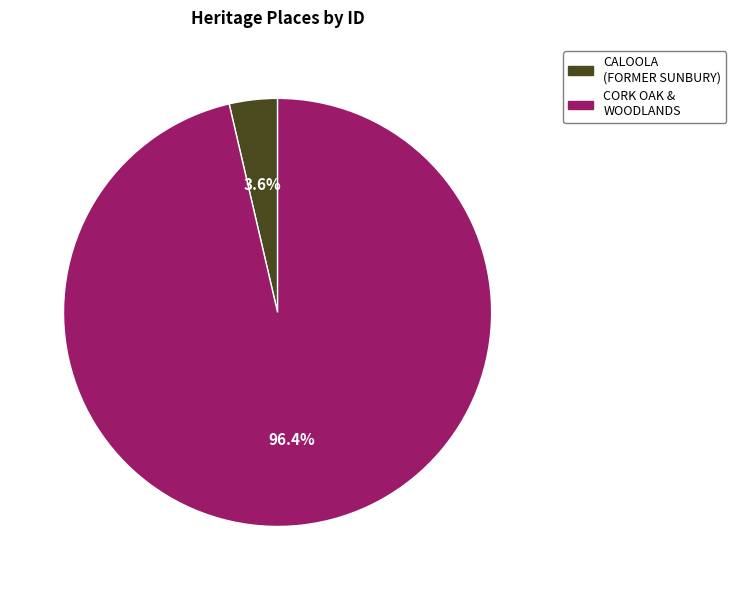

Is there any slice that represents more than half of the pie?

Yes